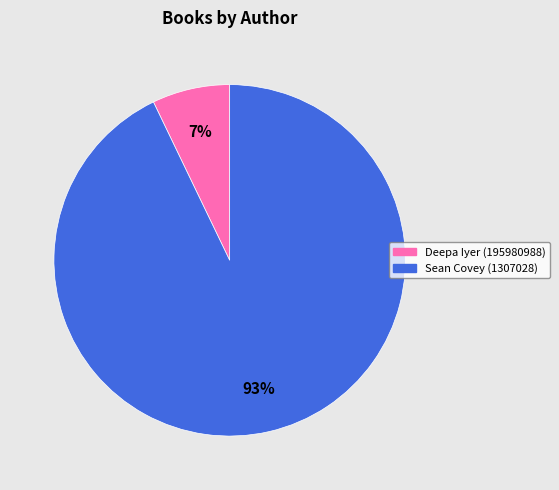

Is it true that Deepa Iyer (195980988) is 7% of the pie?

True